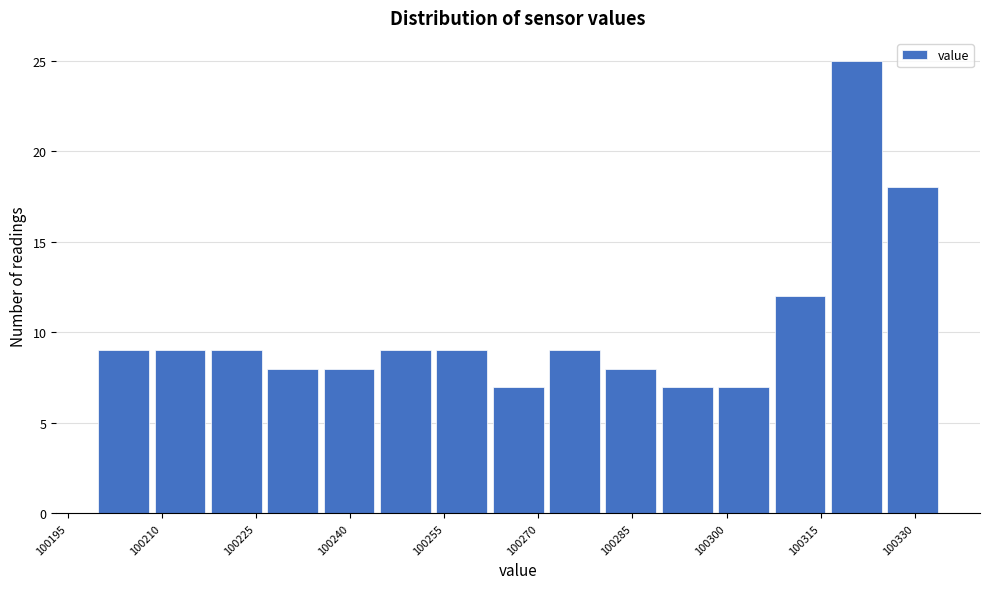

Which range on the x-axis has the tallest bar?

100316 to 100326